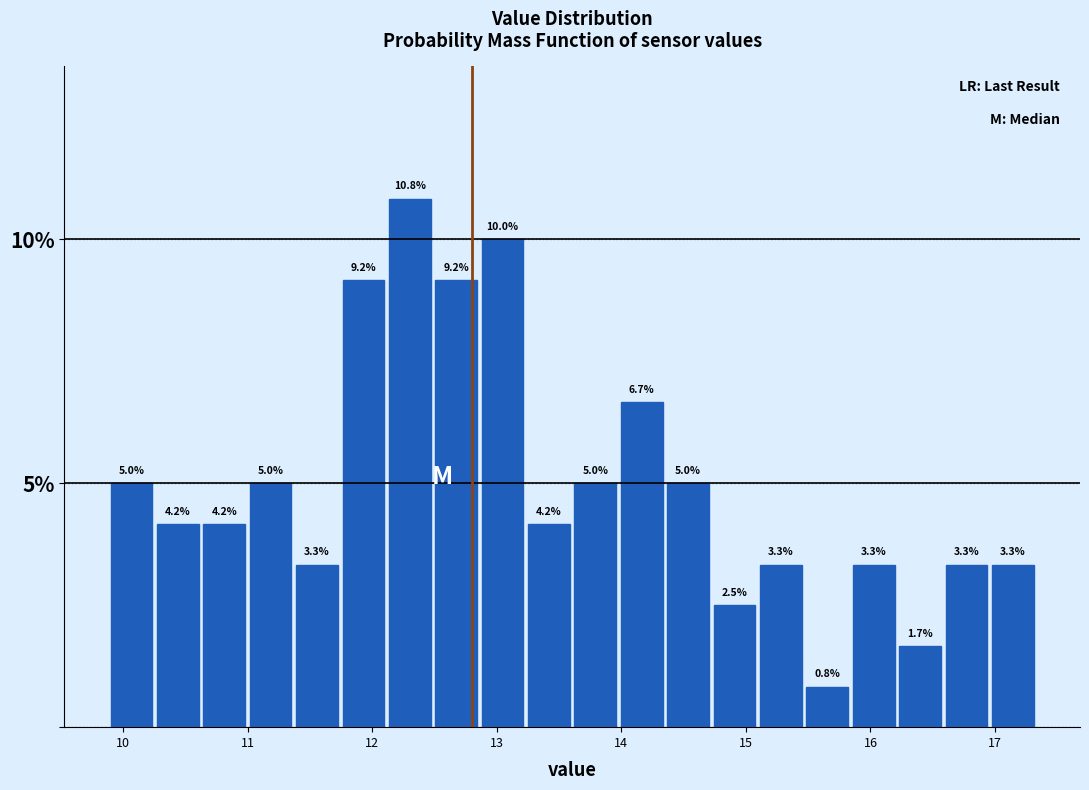

Around what value on the x-axis is the tallest bar? Give the approximate position of its centre, as read against the axis.

12.3